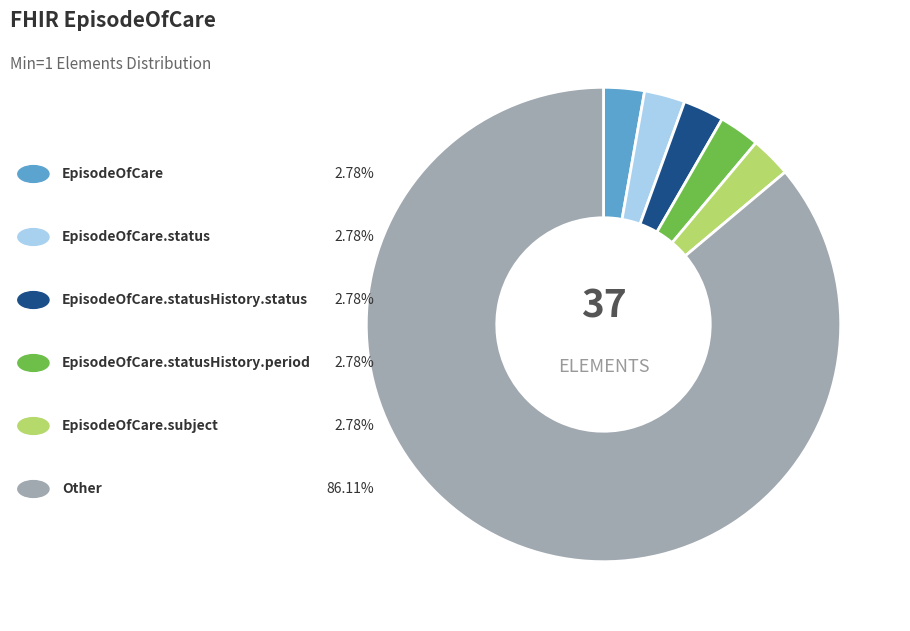

Does any single category account for the majority?

Yes